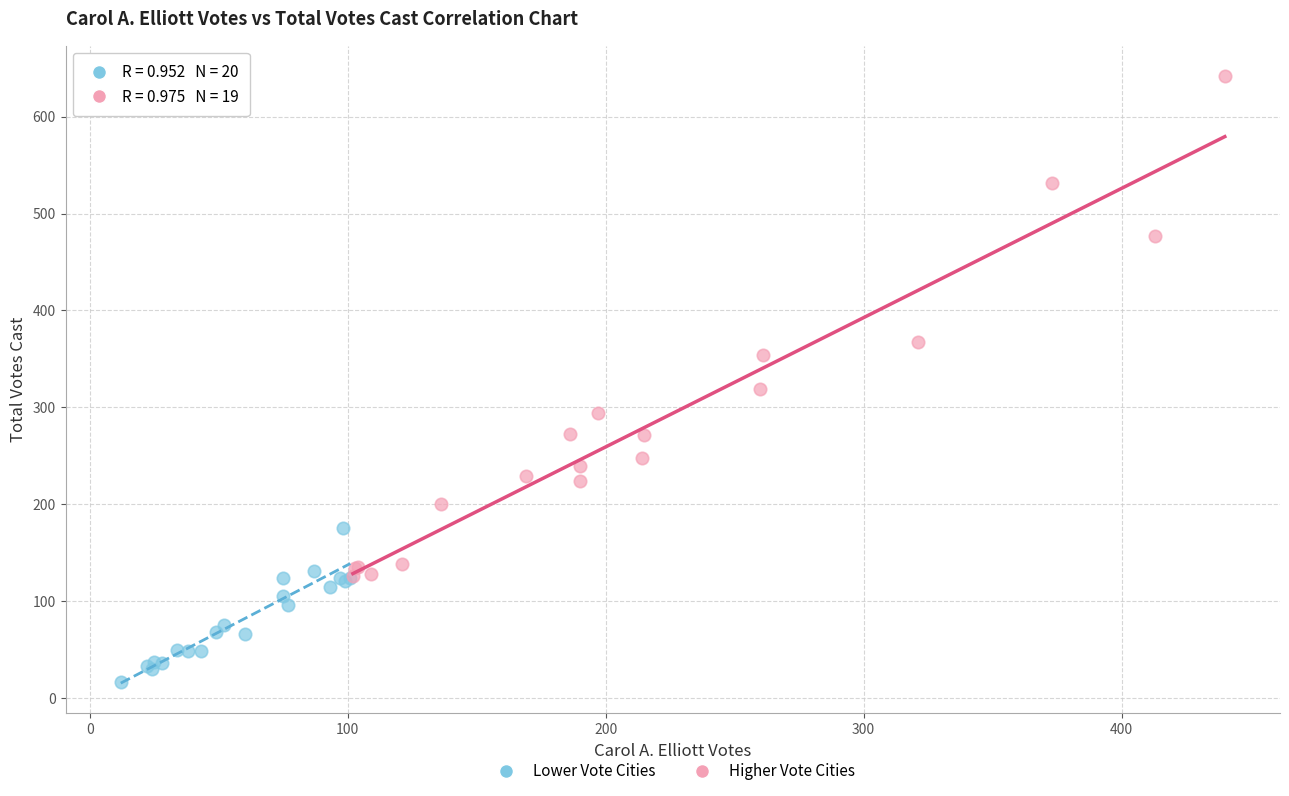

Which series contains the lowest Y value?

Lower Vote Cities